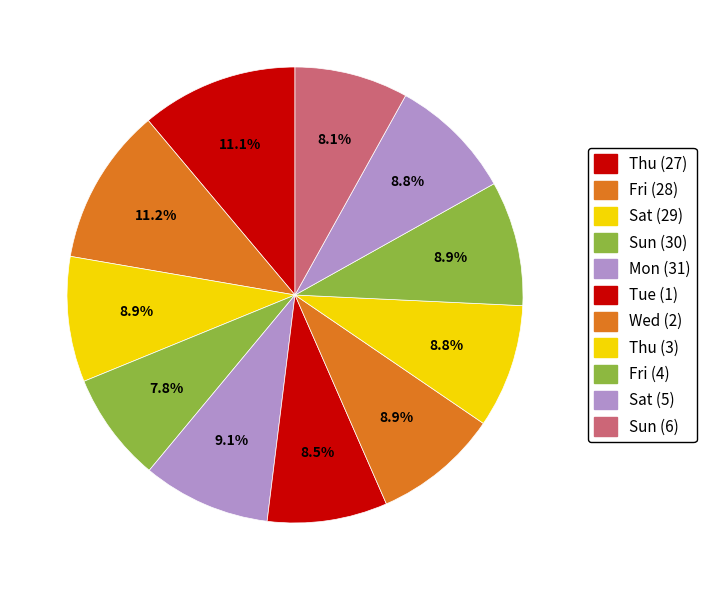

Count the number of slices in the pie.

11